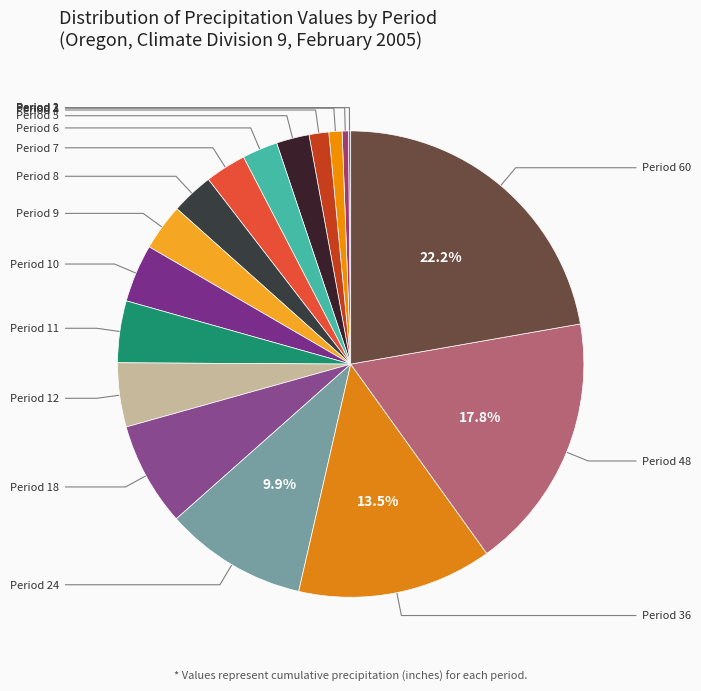

How many segments does this pie chart have?

17